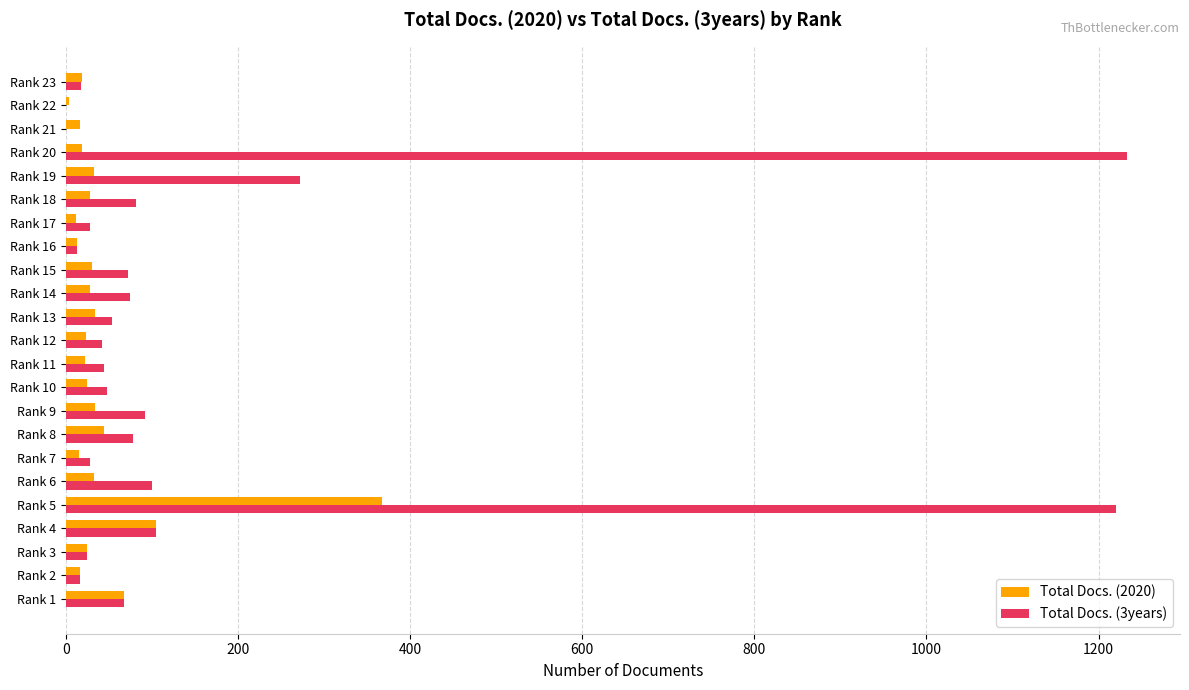

Where is Total Docs. (2020) nearest to the value 185?

Rank 4